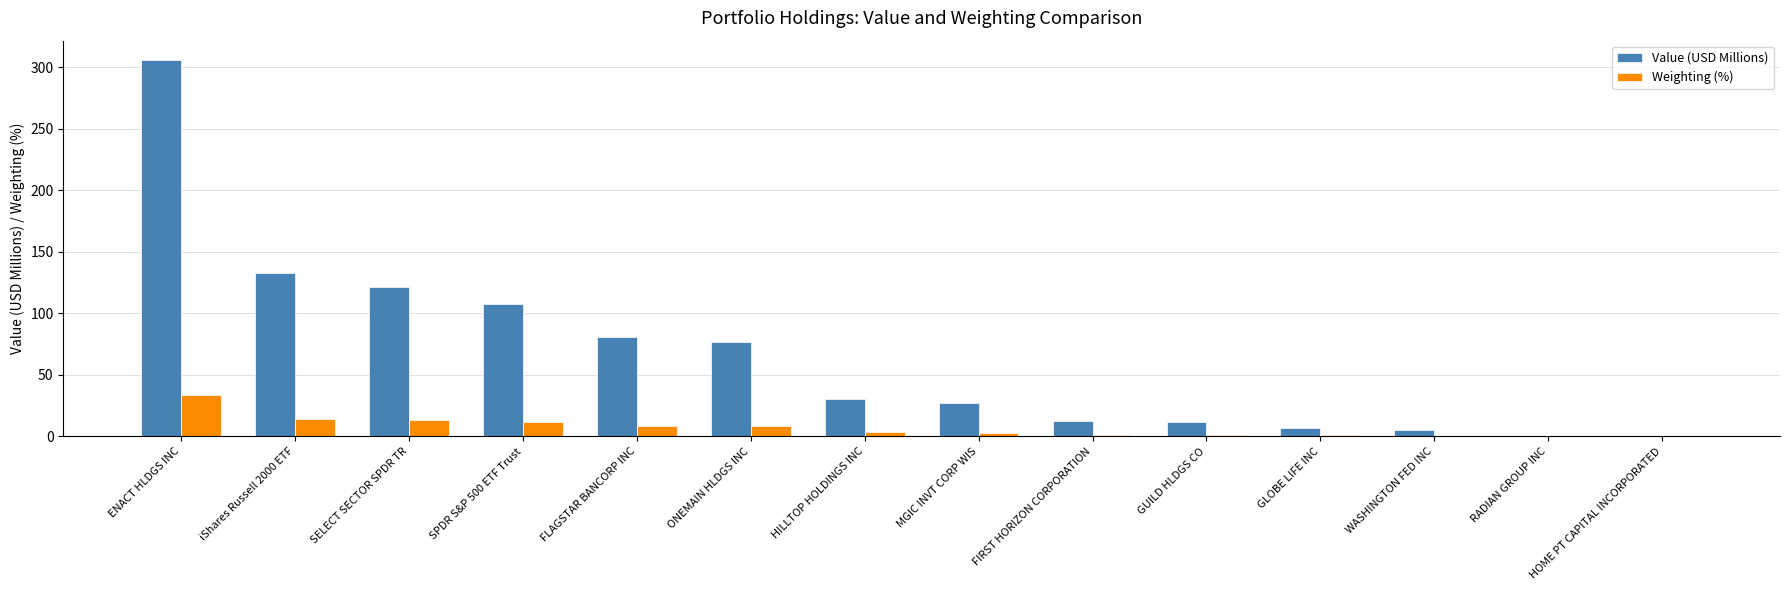

What is the greatest value displayed?

306.3